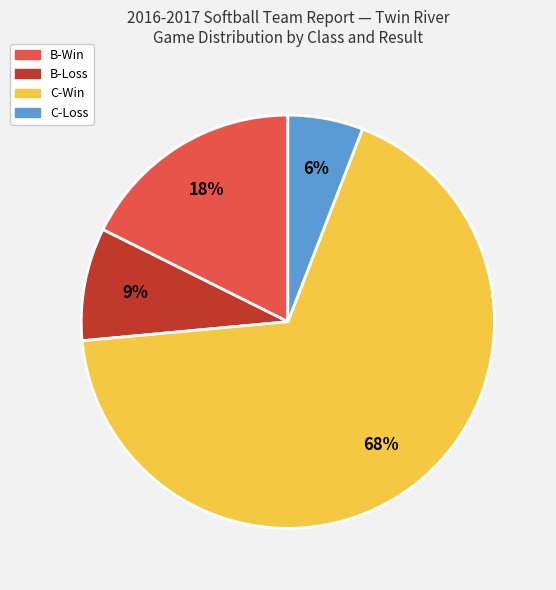

To the nearest percent, what is the average slice percentage?

25%